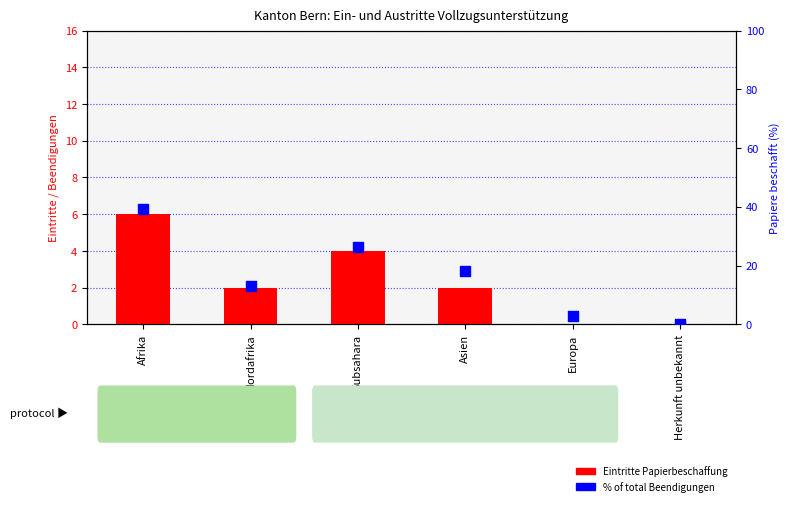

Which series has the largest total across all categories?

% of total Beendigungen